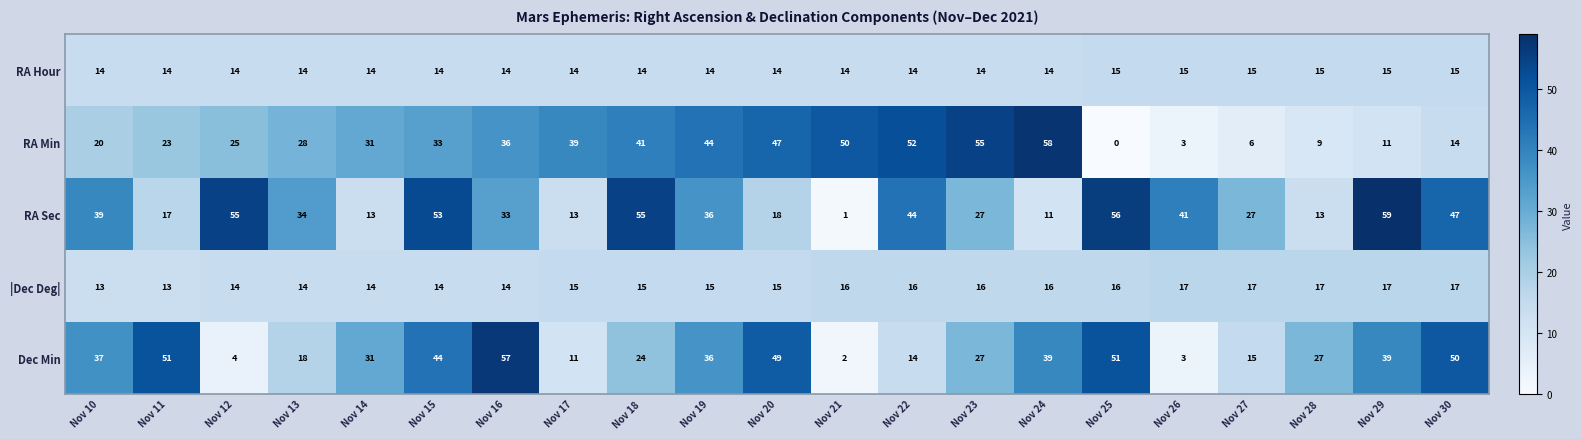

What is the average value of the RA Min series?

30